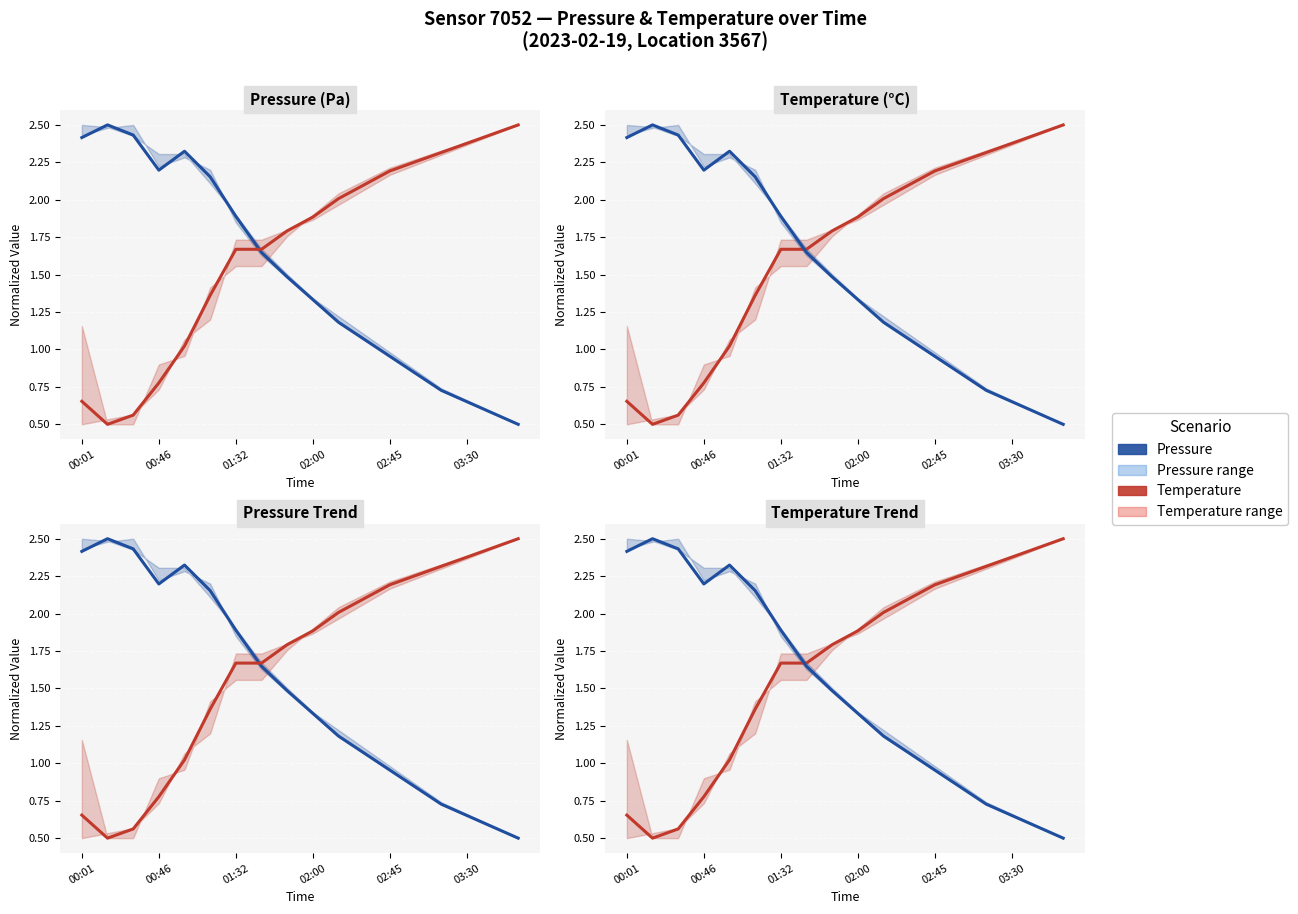

What is the highest value of the Temperature series?

2.5